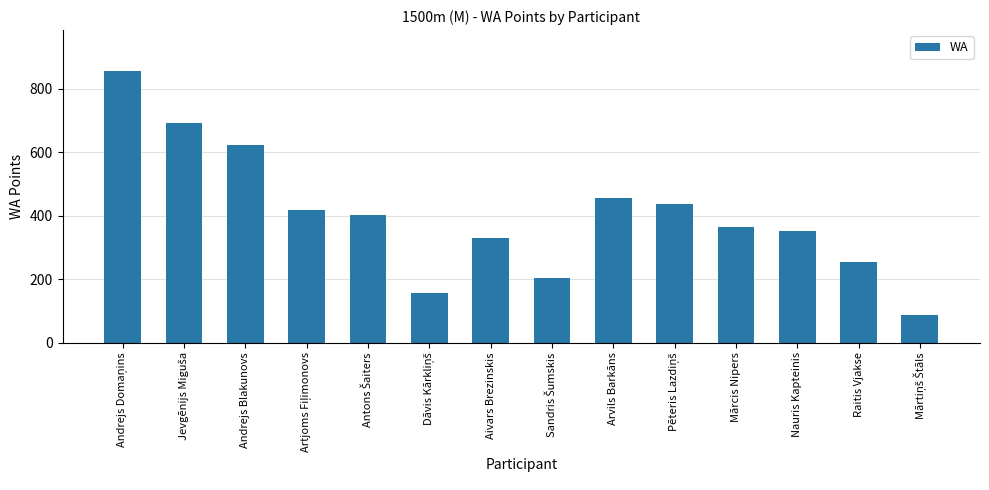

What is the greatest value displayed?

856